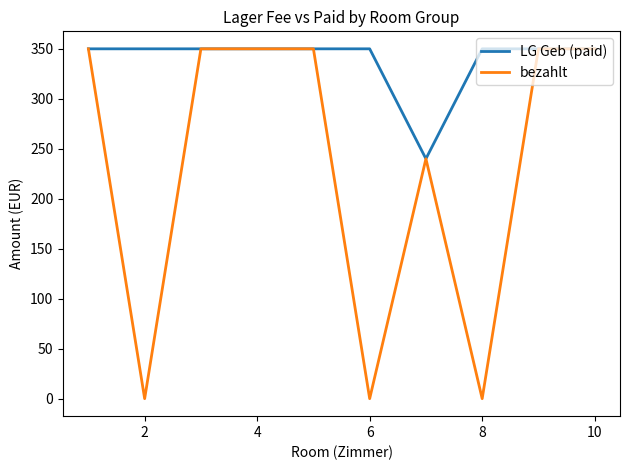

How many lines are shown in the chart?

2